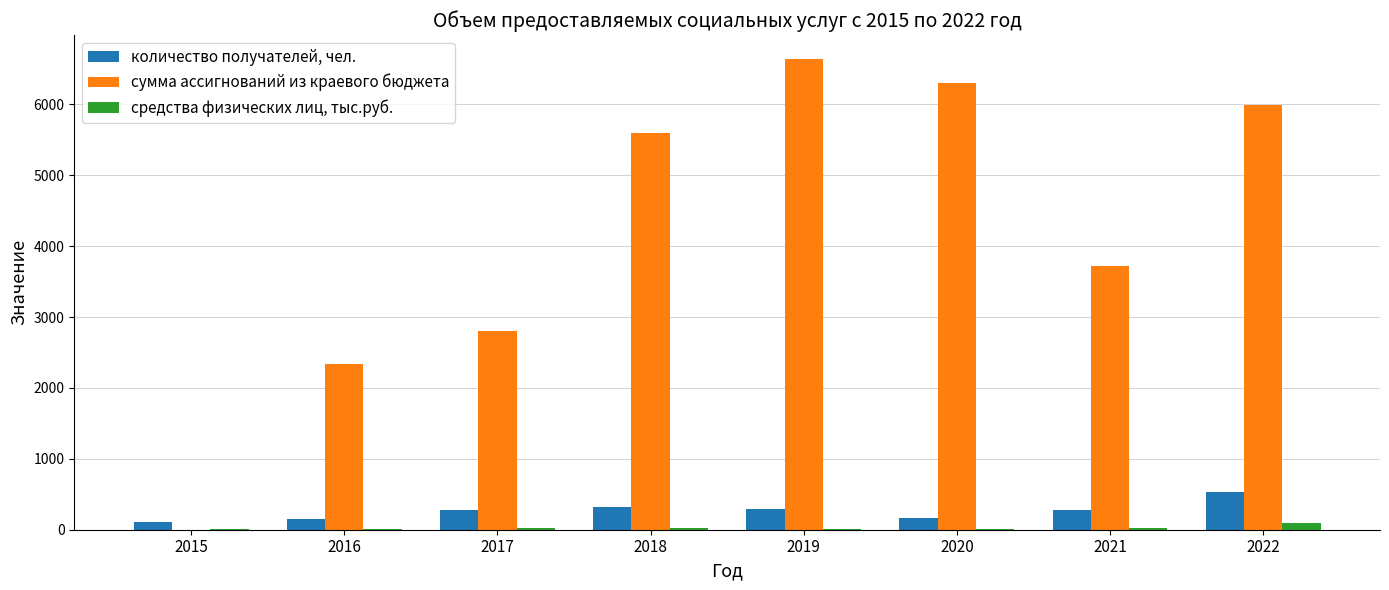

Which category has the highest value across all series?

2019